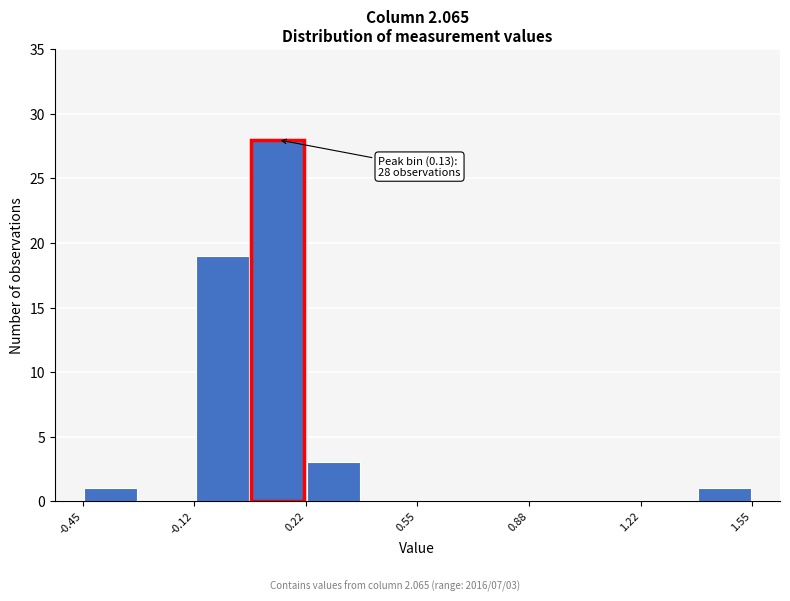

Read against the x-axis, roughly where is the centre of the tallest bar?

0.15